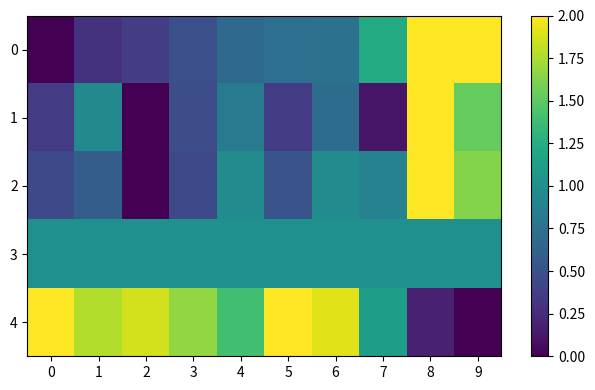

Rank the series by their maximum value, from lowest to highest.

3, 0, 1, 2, 4